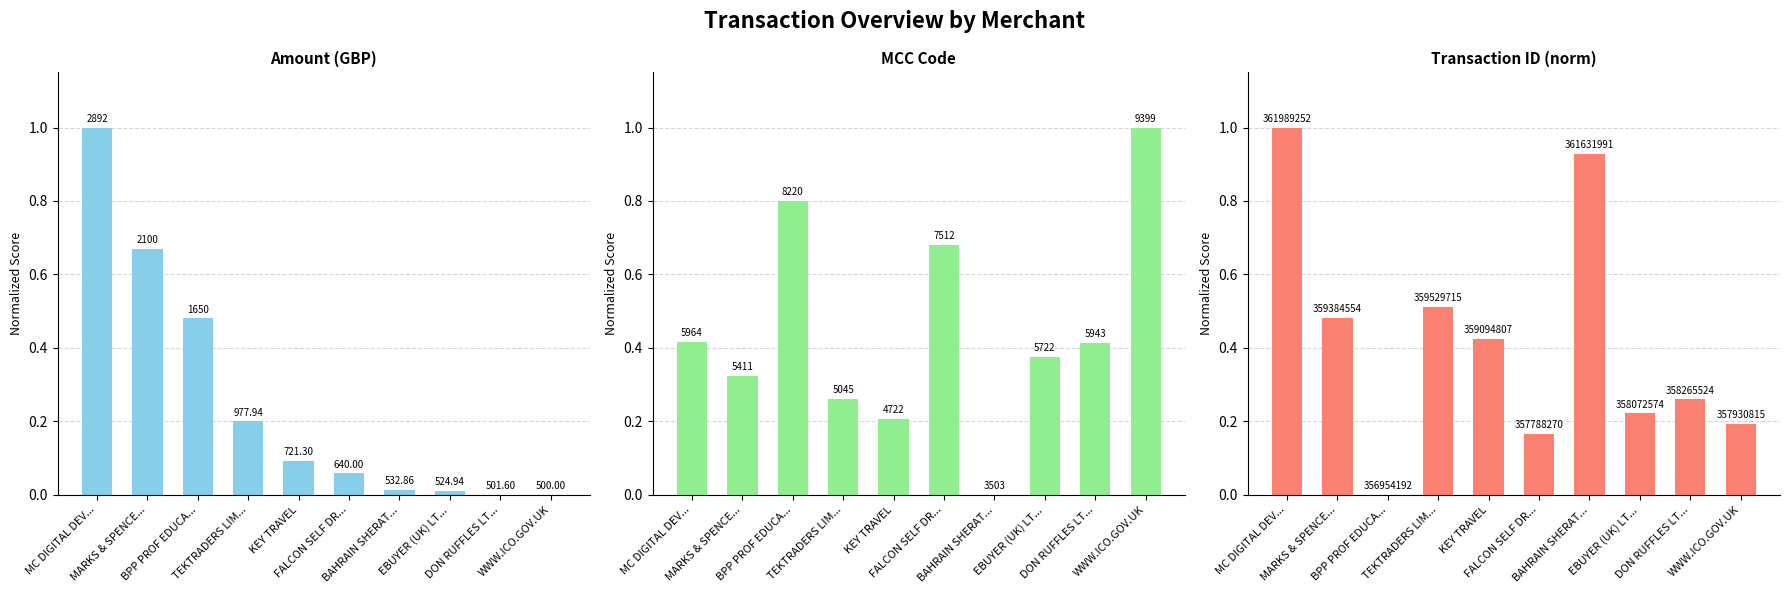

Which has a higher value, BAHRAIN SHERAT... or MARKS & SPENCE...?

MARKS & SPENCE...